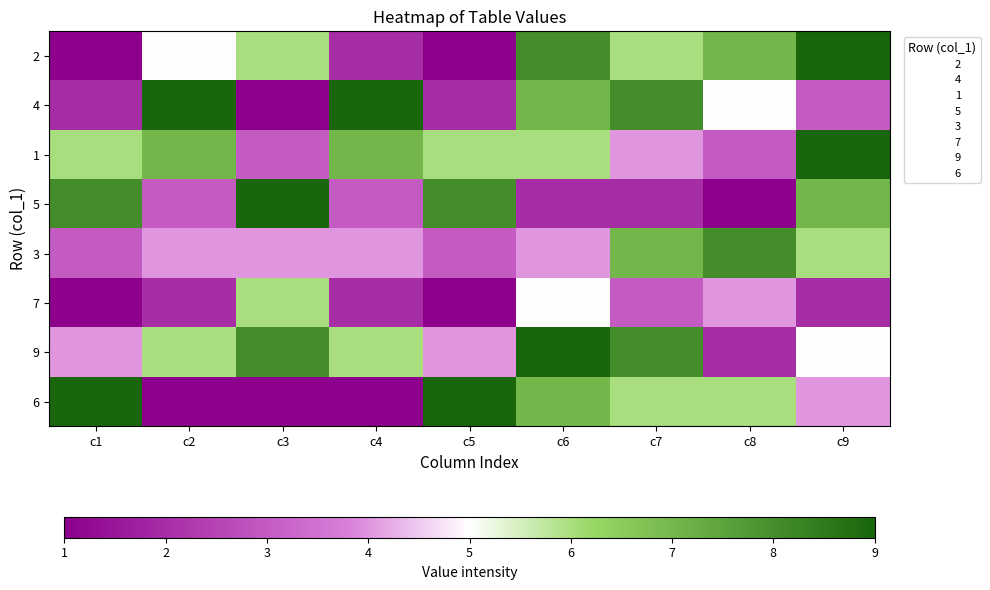

List the series in order of their peak value, highest first.

2, 4, 1, 5, 9, 6, 3, 7